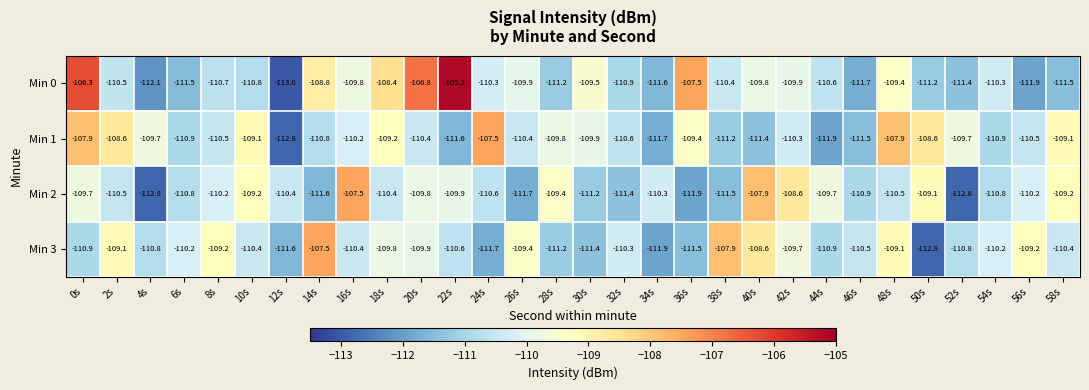

At 26s, list the series in order from largest to smallest.

Min 3, Min 0, Min 1, Min 2